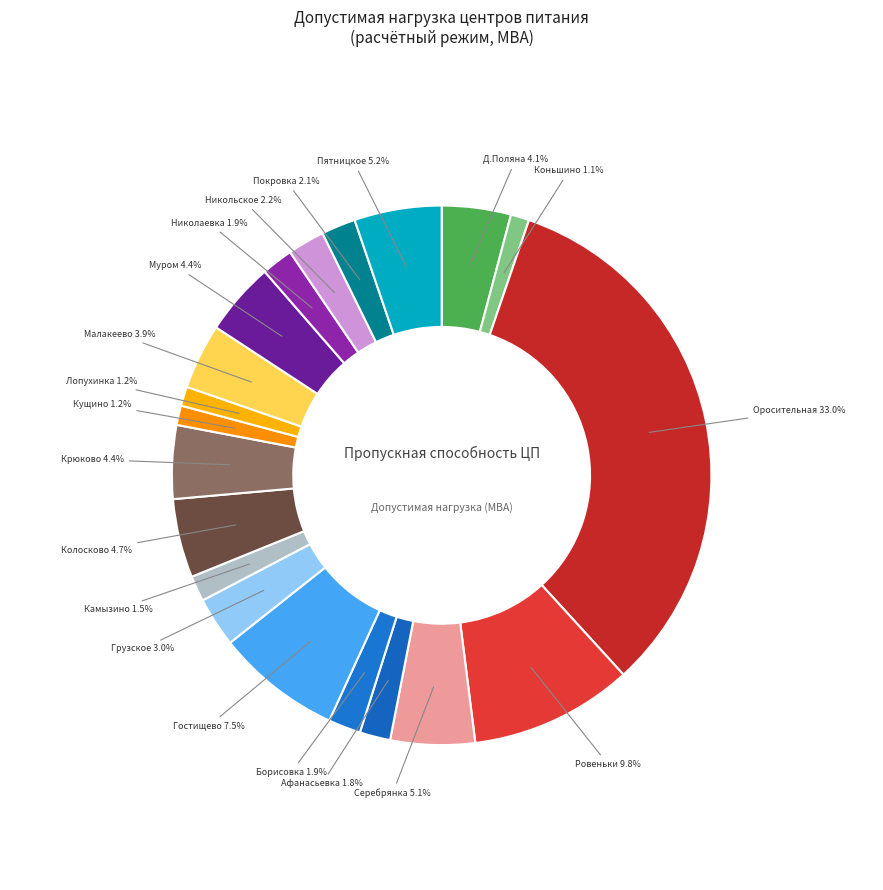

How many segments does this pie chart have?

20